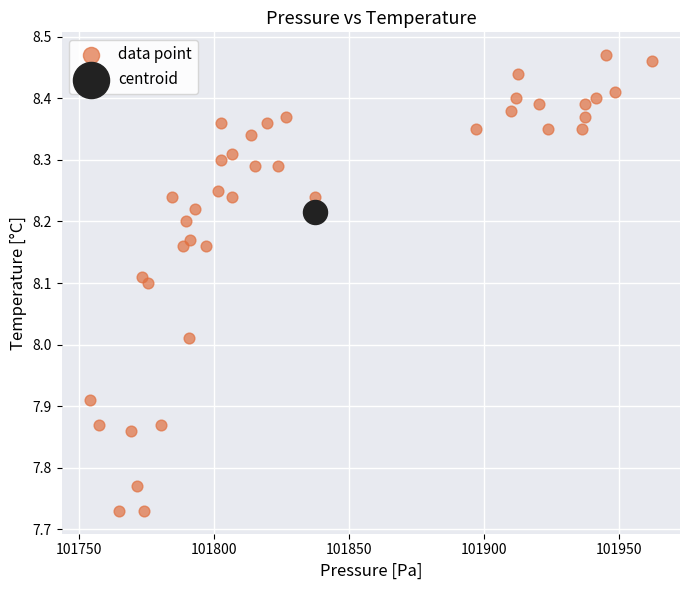

What are all the series names shown in the legend?

data point, centroid